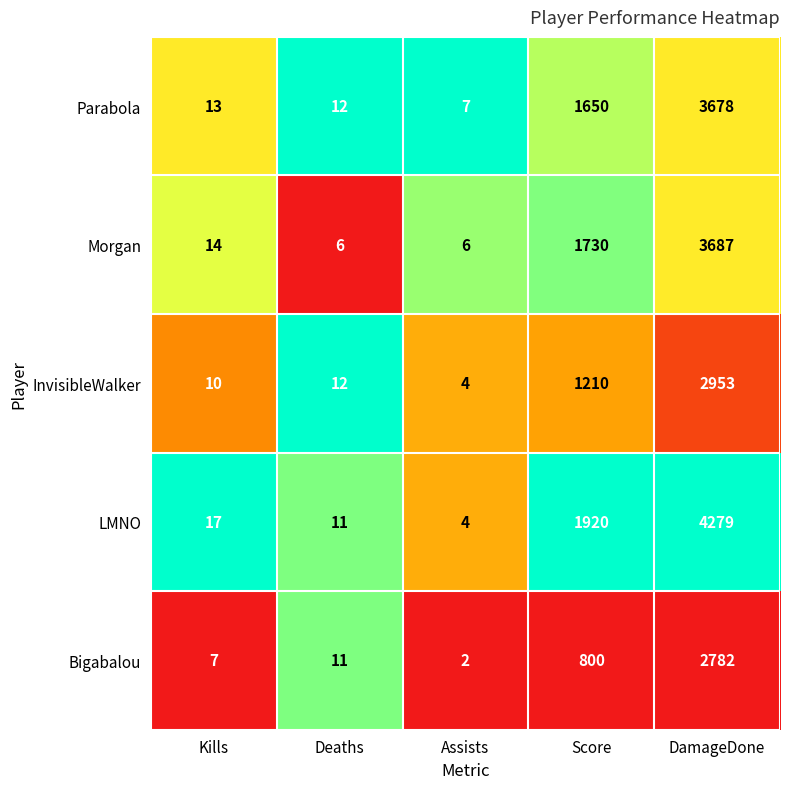

At which category does the chart reach its minimum across all series?

Assists